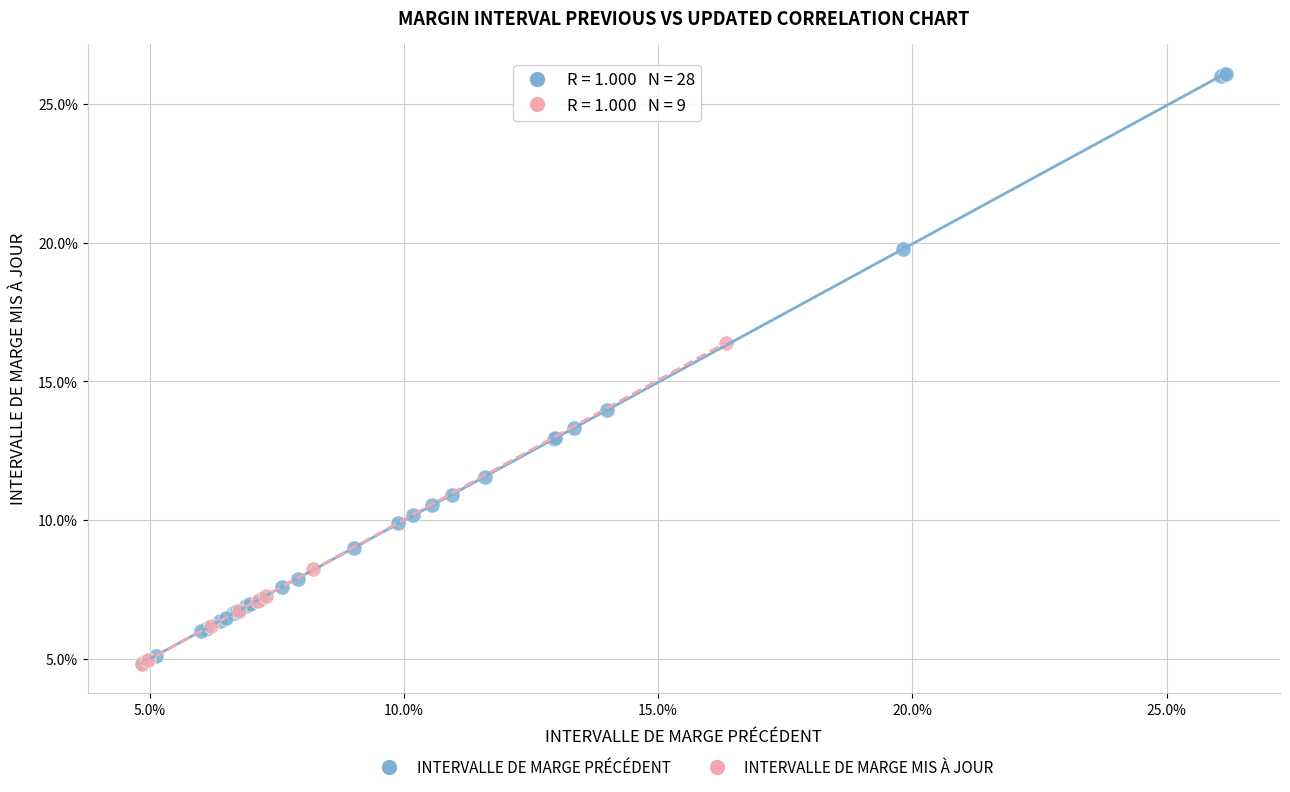

What are all the series names shown in the legend?

INTERVALLE DE MARGE PRÉCÉDENT, INTERVALLE DE MARGE MIS À JOUR